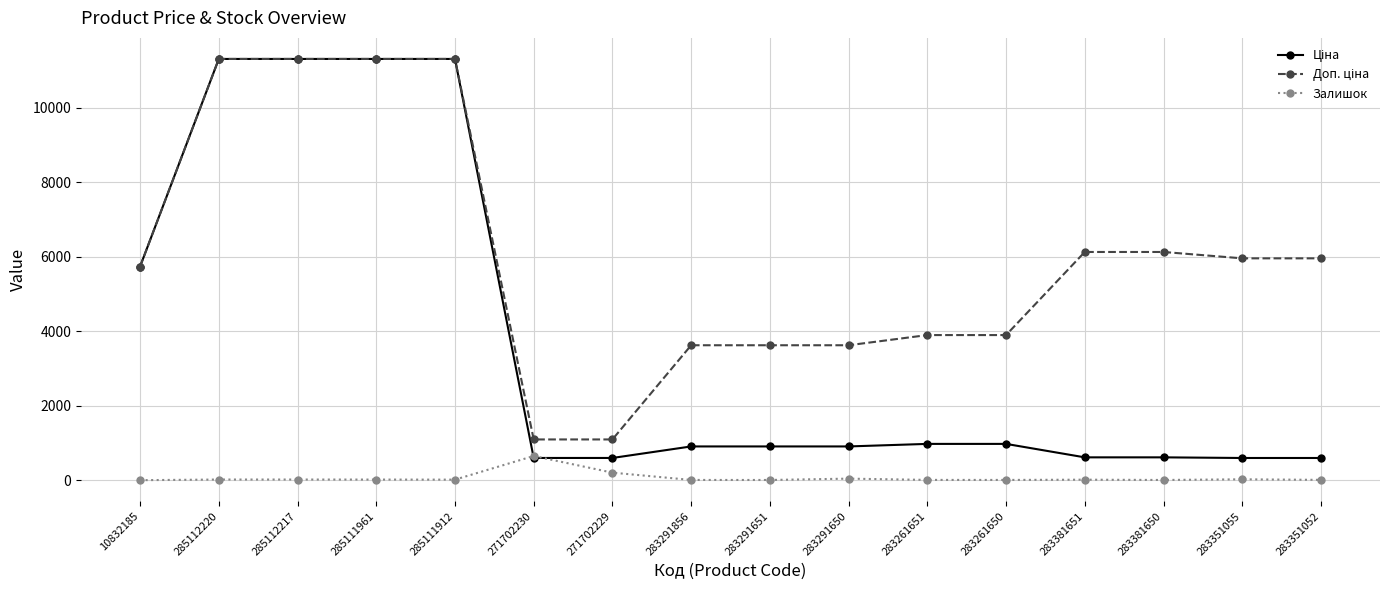

The Залишок series shows 41.0 at 283291650. True or false?

True